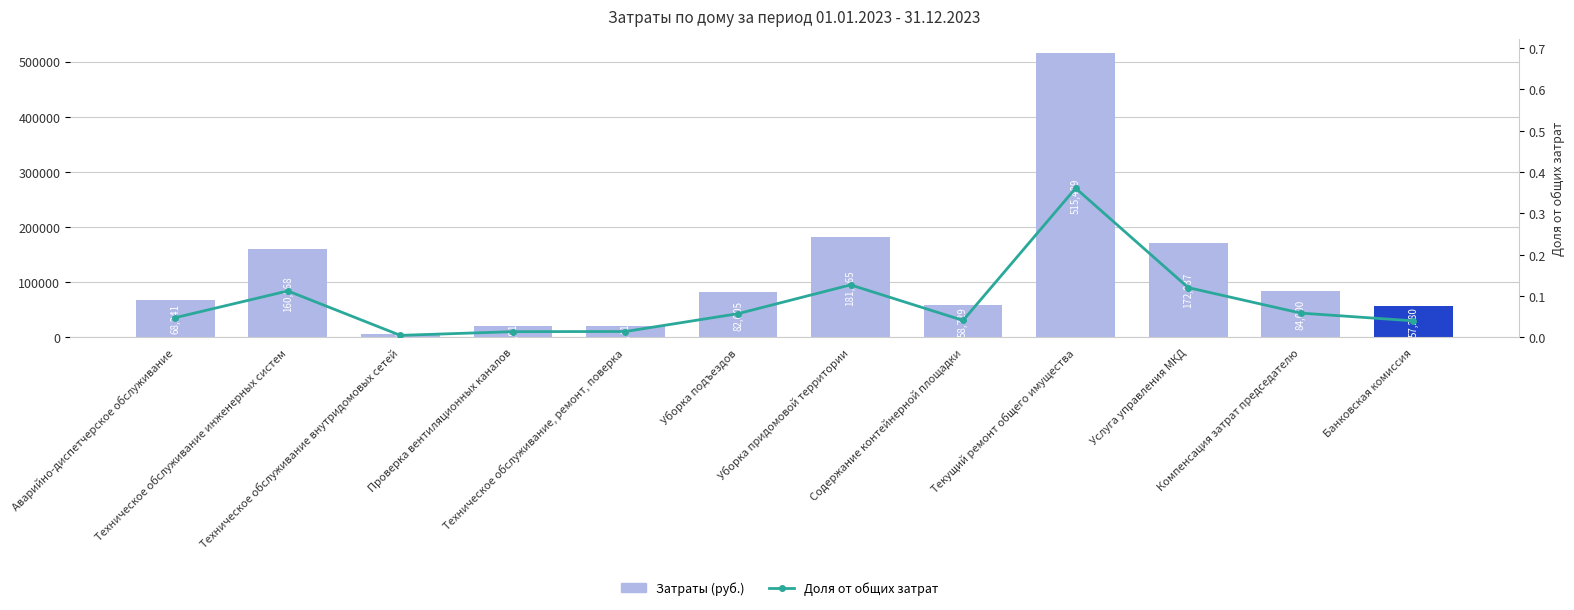

List the series in order of their peak value, highest first.

Затраты (руб.), Доля от общих затрат